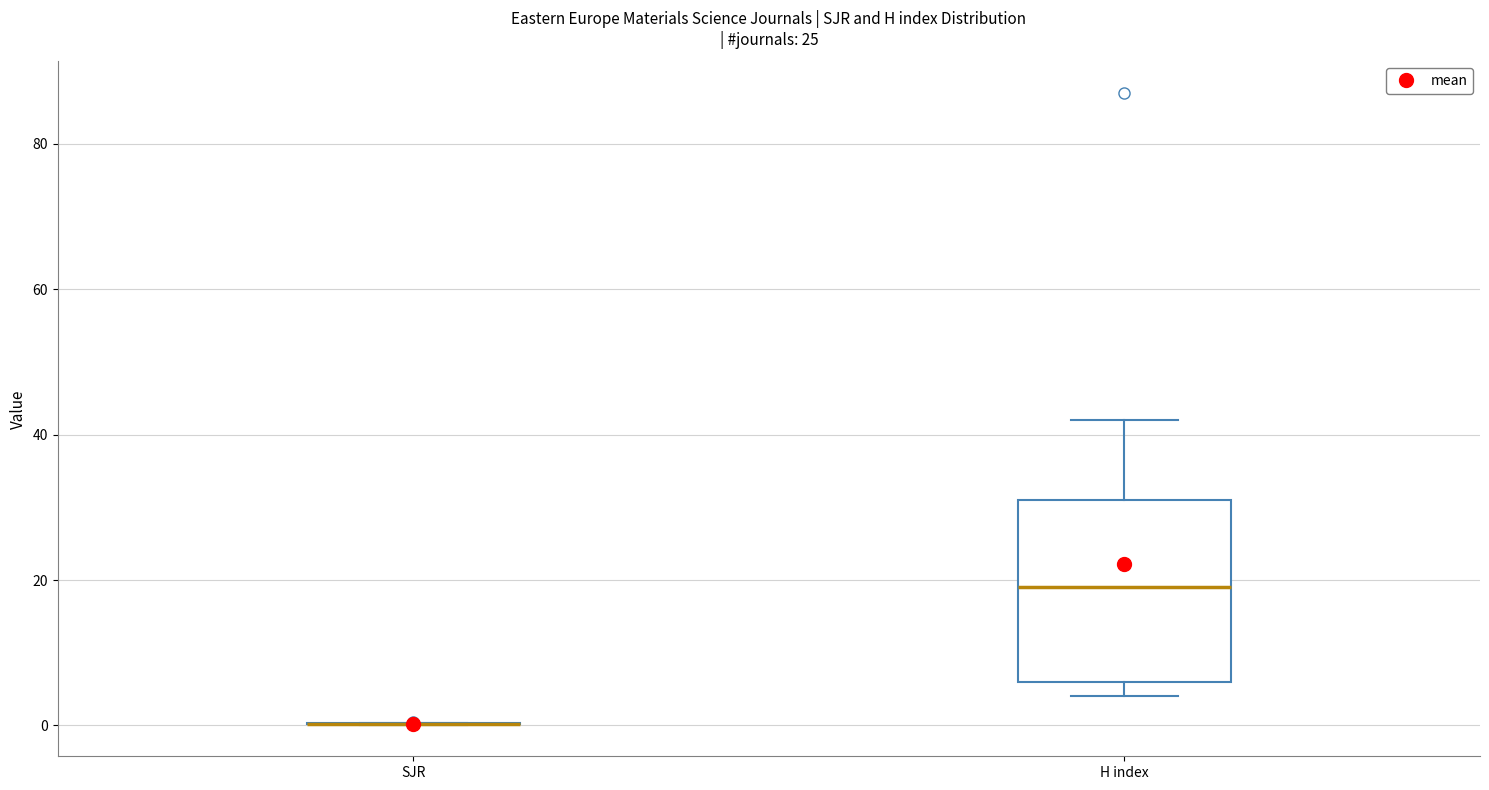

Reading left to right, transcribe this box plot: for each box, give where its median line is, the range the box spans, and where its two whiskers end, as read against the y-axis. The values are not printed on the chart, so give them approximately, as read against the axis.

SJR: box collapsed to a line at 0, whiskers 0 to 0
H index: median 20, box 6 to 32, whiskers 4 to 42